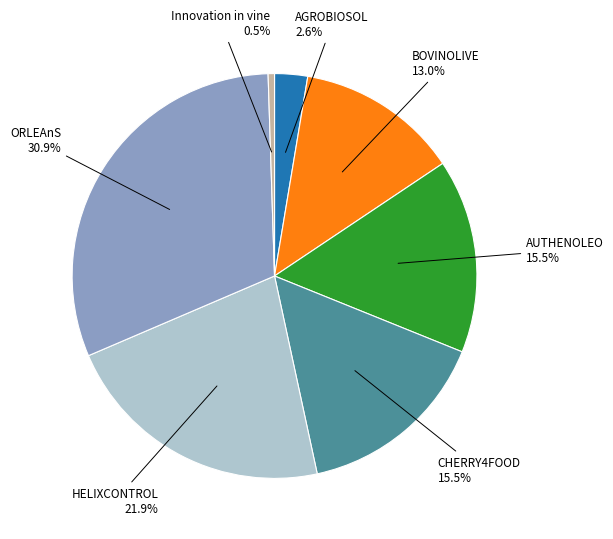

Is there any slice that represents more than half of the pie?

No